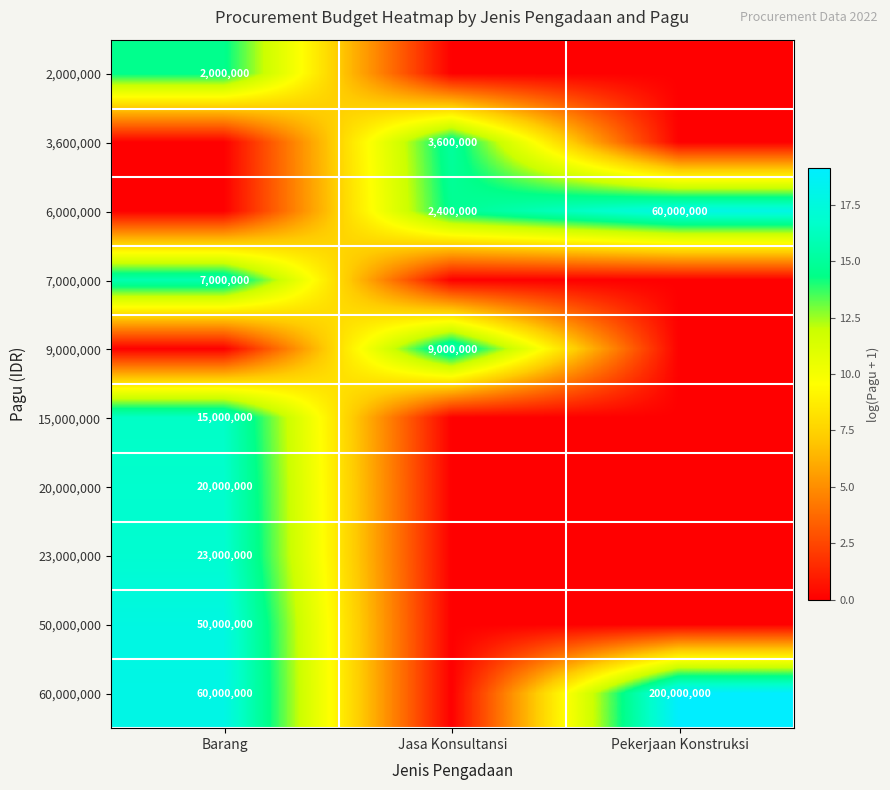

What is the sum of the 6,000,000 values at Jasa Konsultansi and Pekerjaan Konstruksi?

62400000